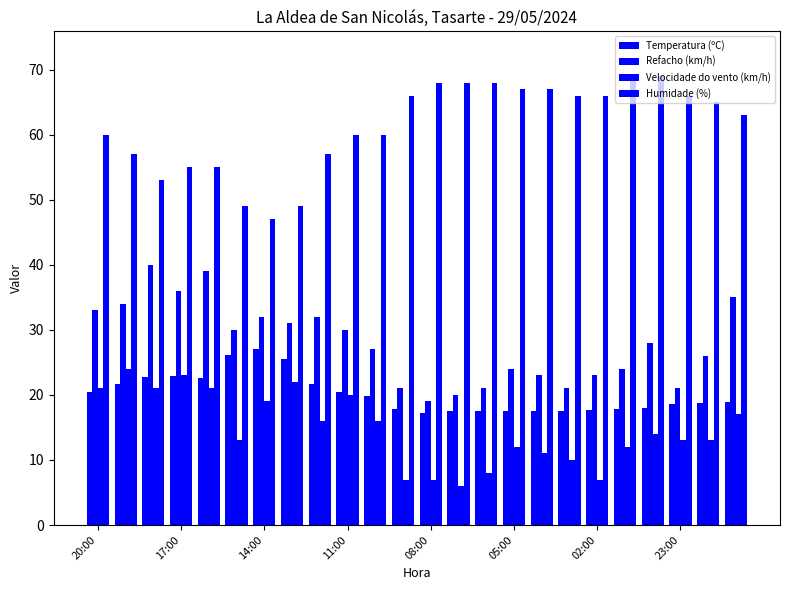

Rank the series by their maximum value, from highest to lowest.

Humidade (%), Refacho (km/h), Temperatura (ºC), Velocidade do vento (km/h)